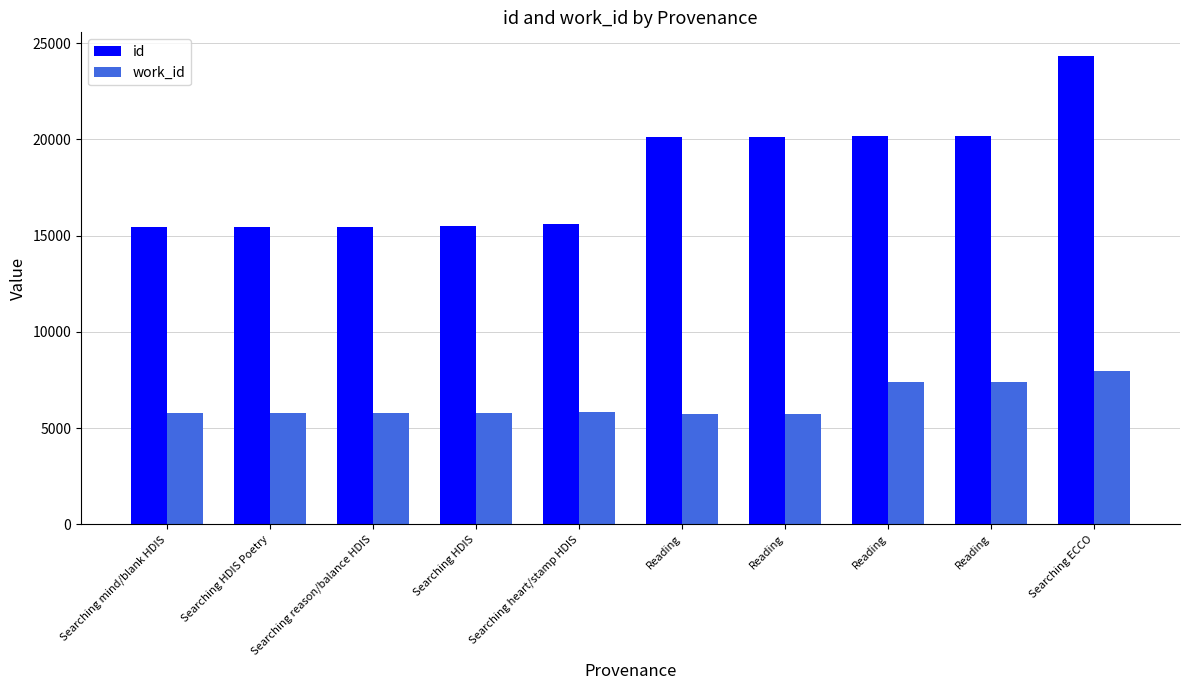

What is the spread (max minus min) of values at Reading?

14368